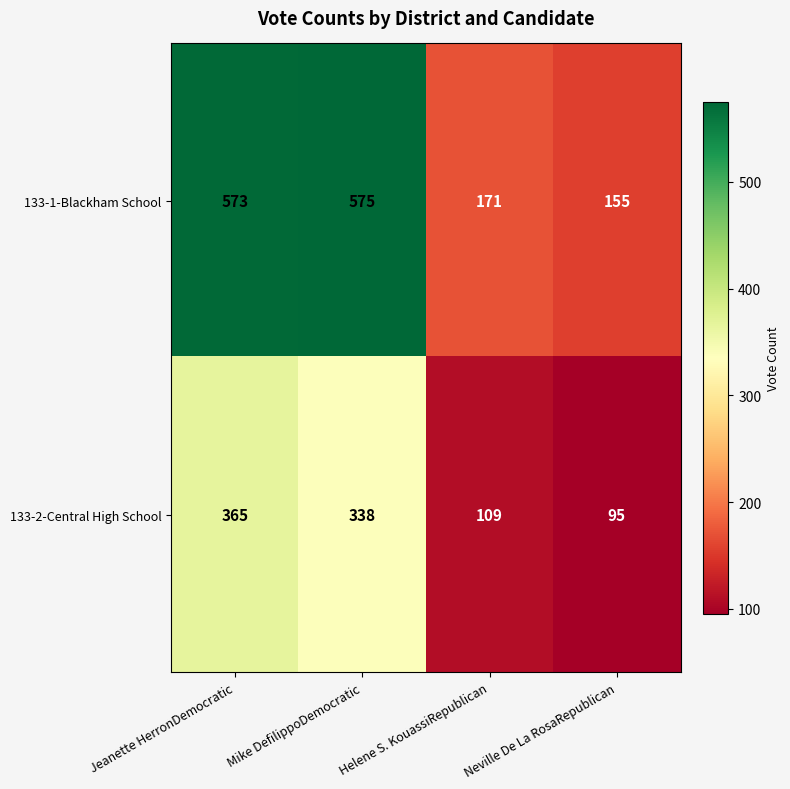

Rank the categories by 133-2-Central High School value from highest to lowest.

Jeanette HerronDemocratic, Mike DefilippoDemocratic, Helene S. KouassiRepublican, Neville De La RosaRepublican